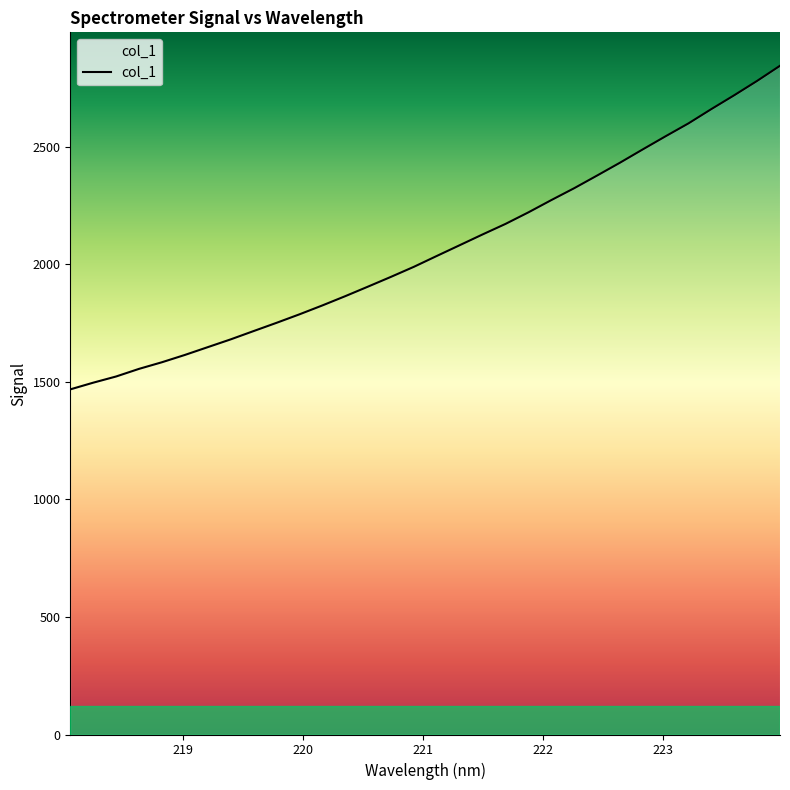

What is the greatest value displayed?

2843.9